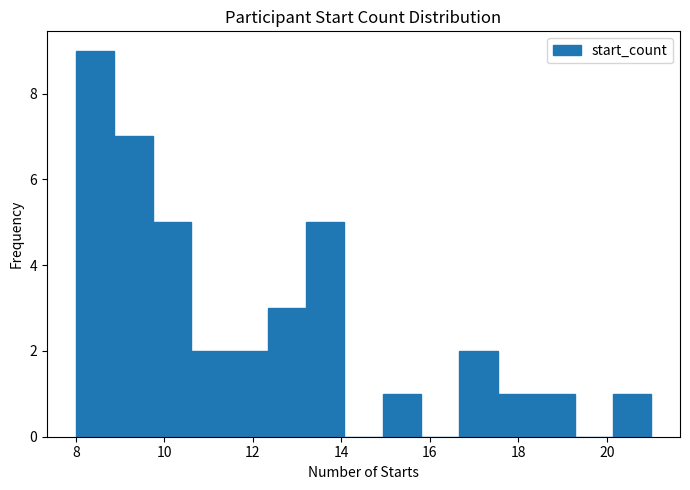

Reading left to right, list every bar in this chart as the range it spans on the x-axis followed by its height. Neither the bar edges nor the heights are printed on the chart, so give them approximately, as read against the axes.

8.0 to 8.8: 9
8.8 to 9.8: 7
9.8 to 10.6: 5
10.6 to 11.4: 2
11.4 to 12.4: 2
12.4 to 13.2: 3
13.2 to 14.0: 5
14.0 to 15.0: 0
15.0 to 15.8: 1
15.8 to 16.6: 0
16.6 to 17.6: 2
17.6 to 18.4: 1
18.4 to 19.2: 1
19.2 to 20.2: 0
20.2 to 21.0: 1